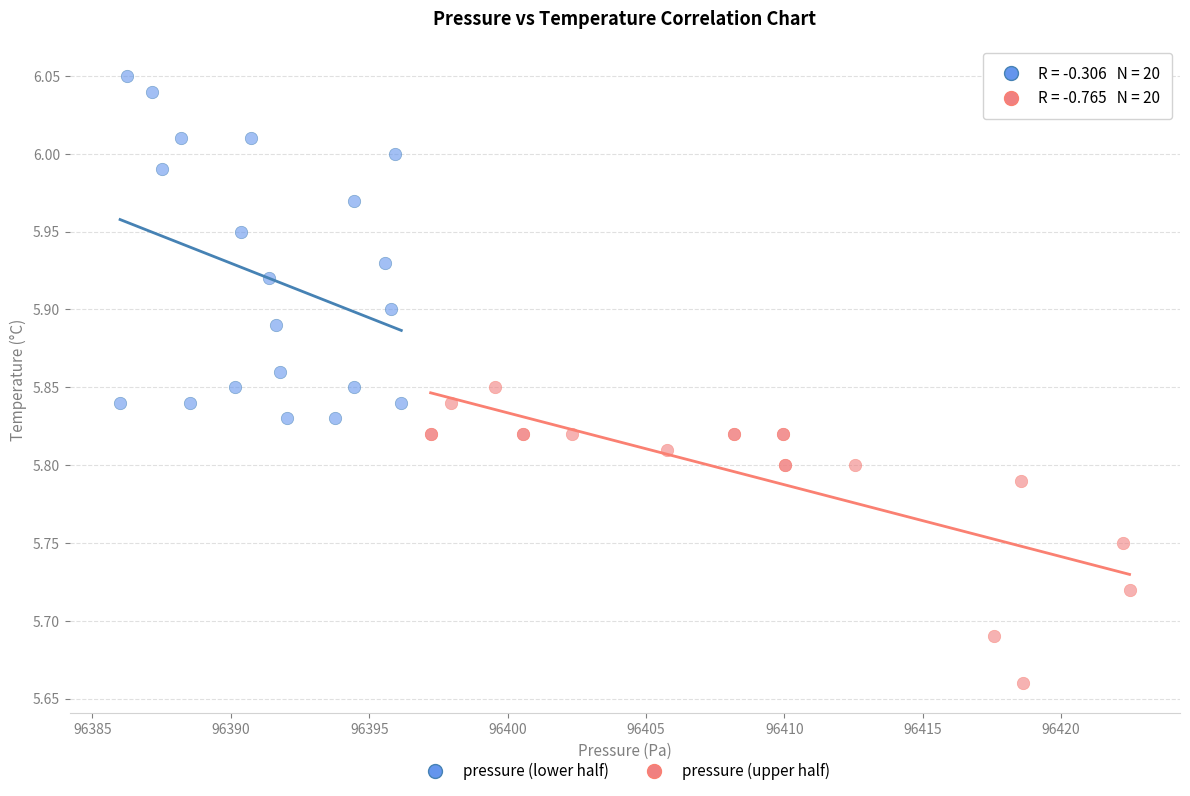

Which series contains the highest Y value?

pressure (lower half)